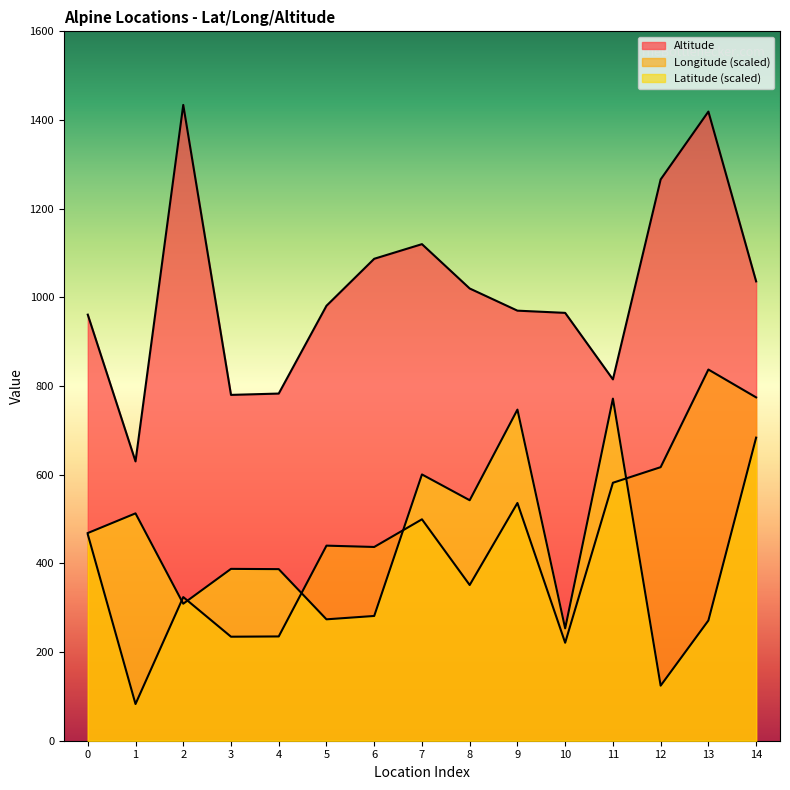

At how many categories does at least one series exceed 327?

15